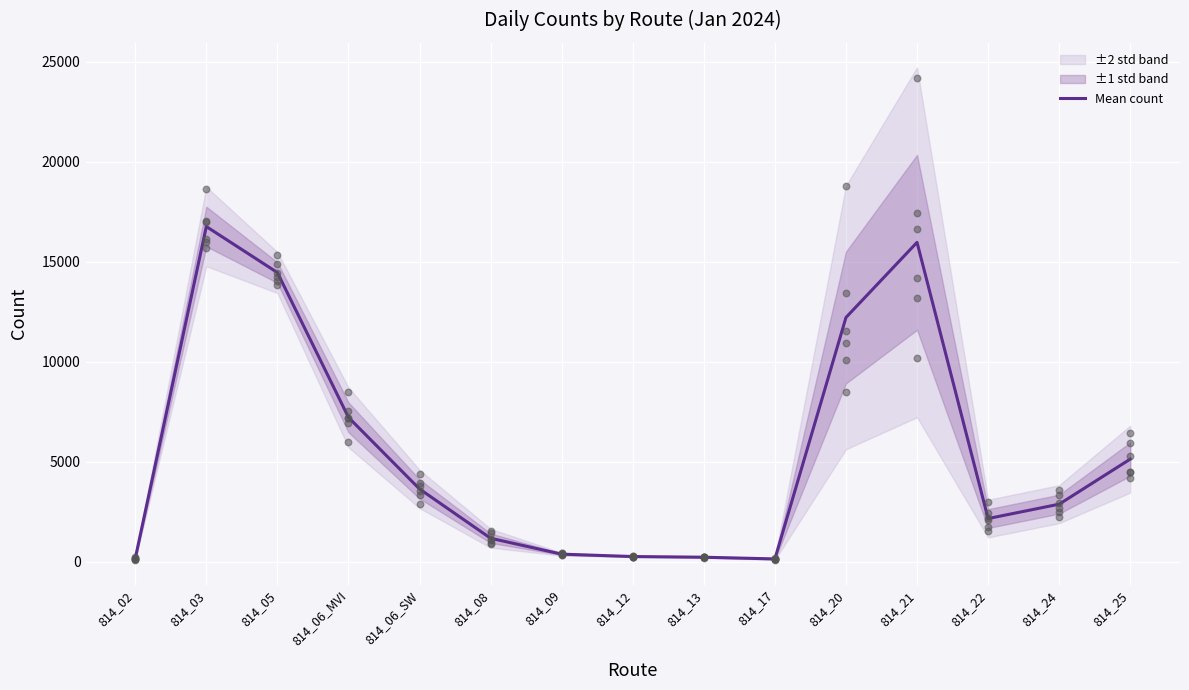

Where is Mean count nearest to the value 8447?

814_06_MVI